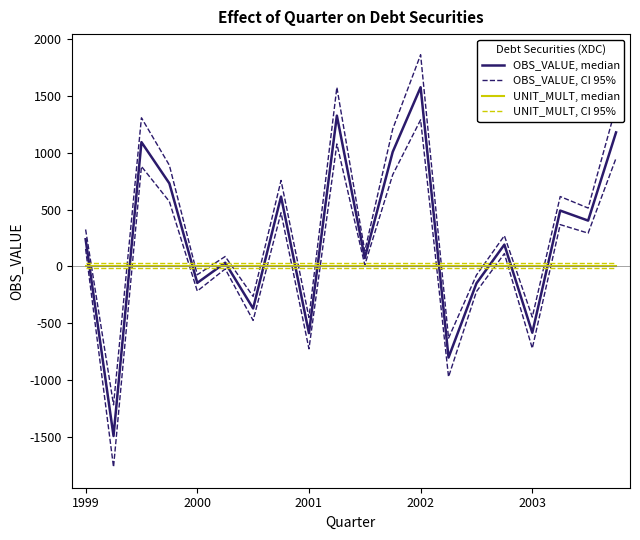

Is the value of OBS_VALUE, CI 95% at 11 greater than the value of UNIT_MULT, CI 95% at 2002?

Yes